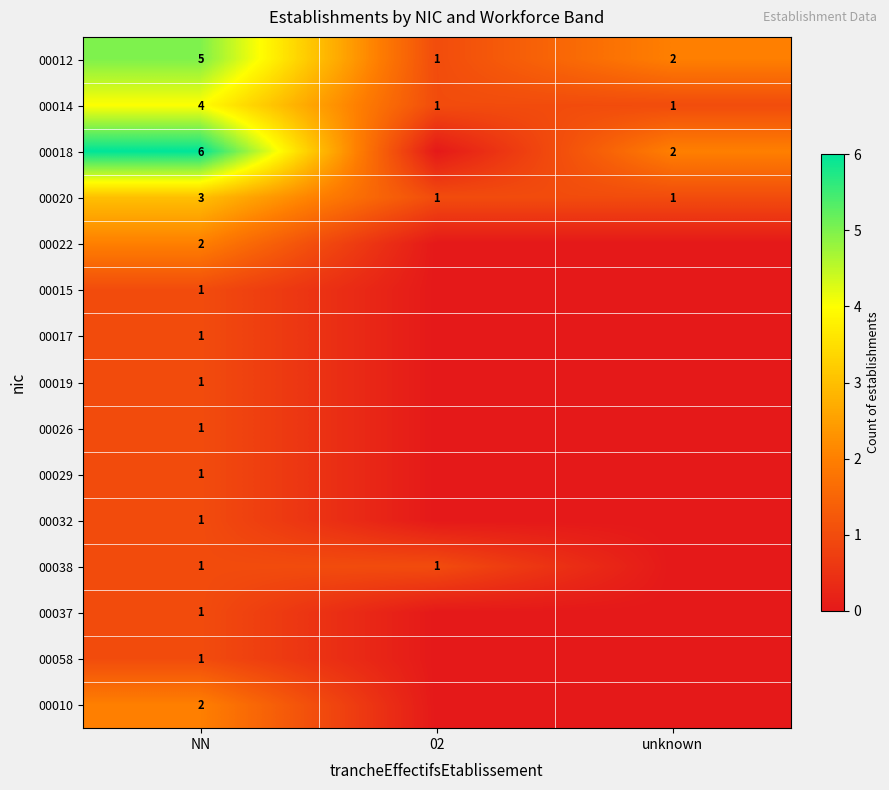

Which category has the highest value across all series?

NN